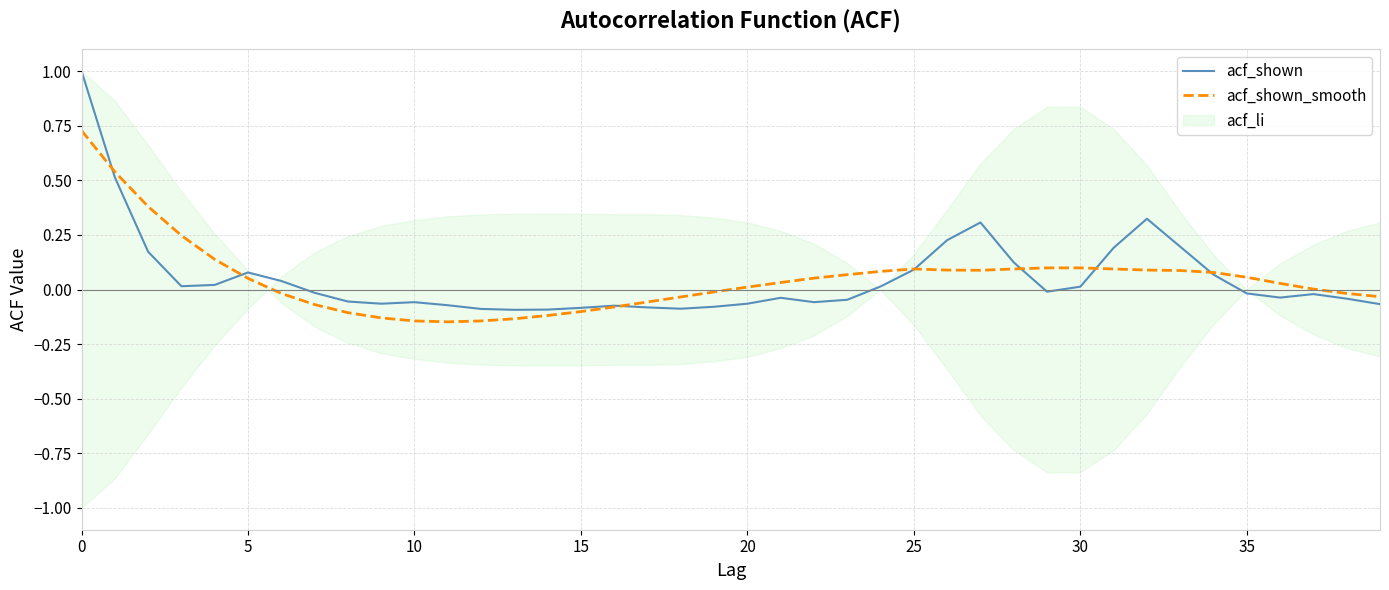

How many lines are shown in the chart?

2